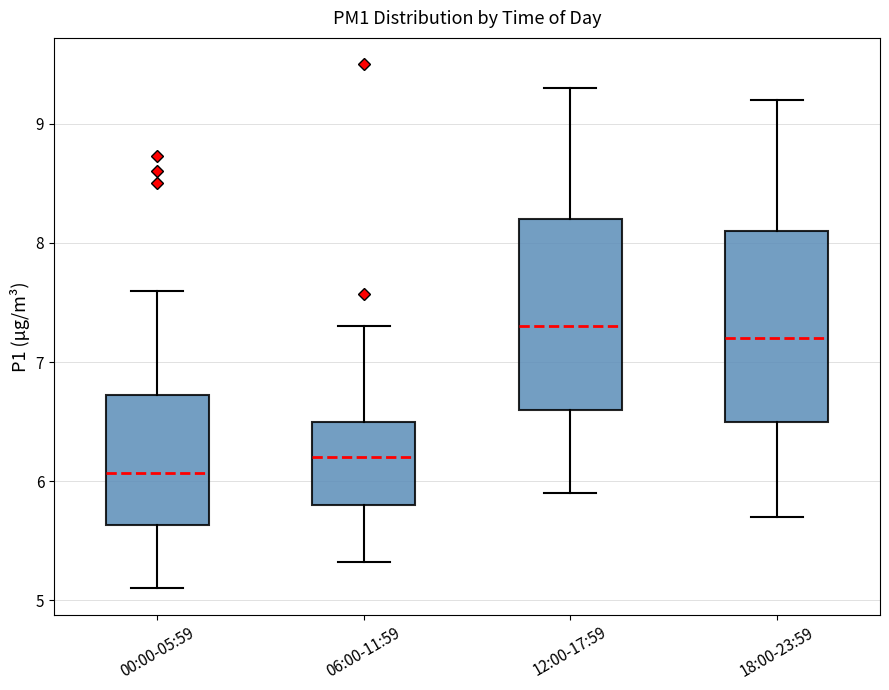

Reading left to right, transcribe this box plot: for each box, give where its median line is, the range the box spans, and where its two whiskers end, as read against the y-axis. The values are not printed on the chart, so give them approximately, as read against the axis.

00:00-05:59: median 6.1, box 5.6 to 6.7, whiskers 5.1 to 7.6
06:00-11:59: median 6.2, box 5.8 to 6.5, whiskers 5.3 to 7.3
12:00-17:59: median 7.3, box 6.6 to 8.2, whiskers 5.9 to 9.3
18:00-23:59: median 7.2, box 6.5 to 8.1, whiskers 5.7 to 9.2